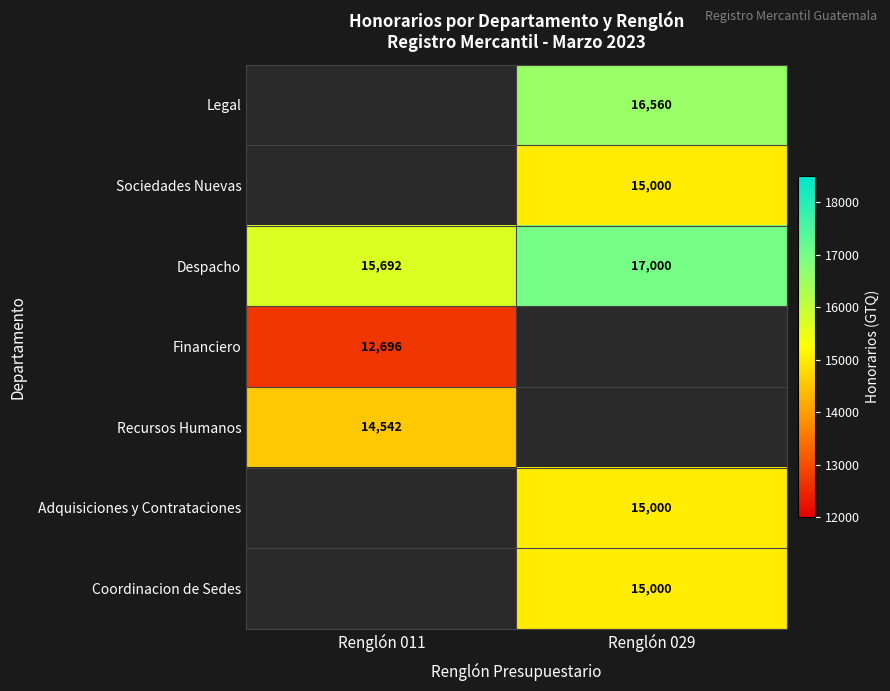

Which category has the highest value across all series?

Renglón 029